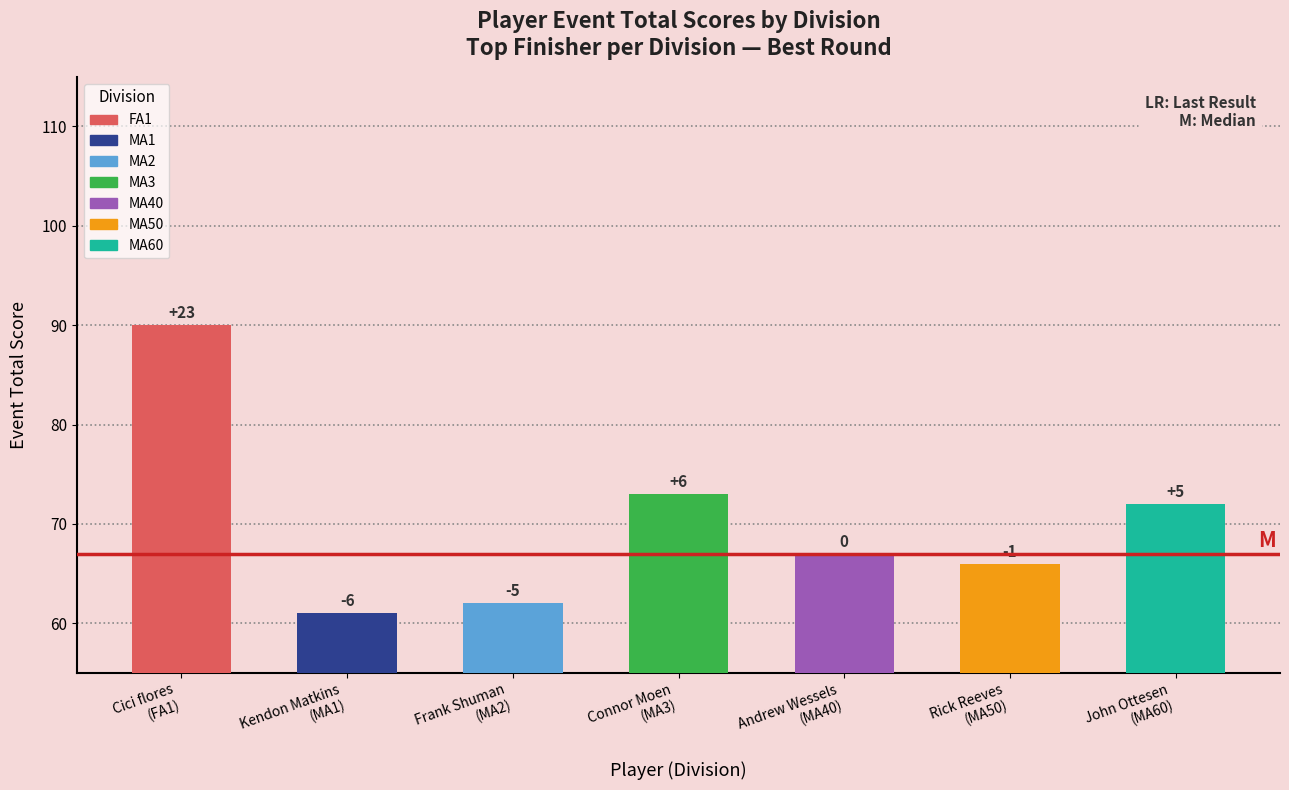

The event_total_score series shows 43 at 23. True or false?

False